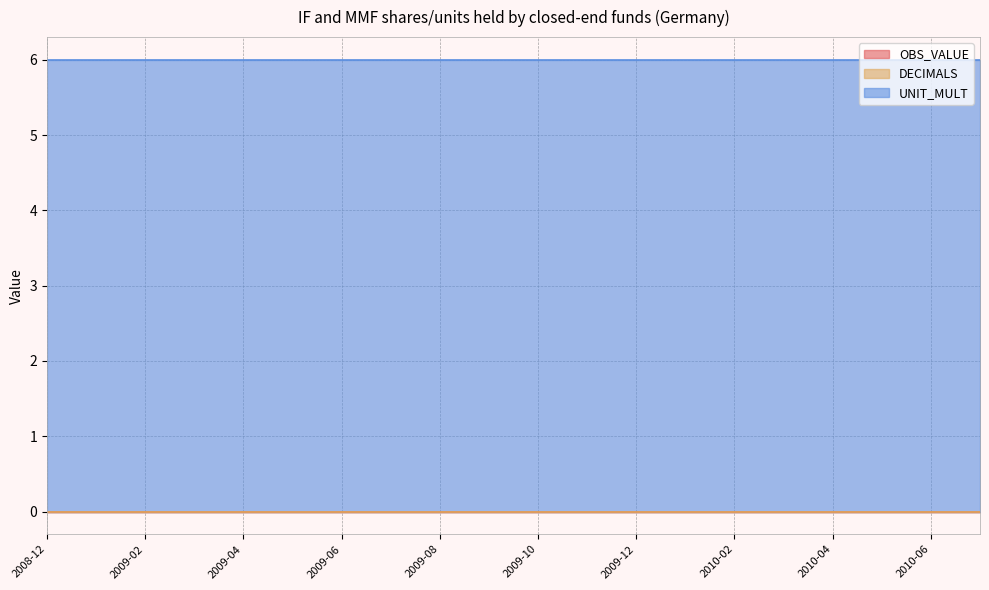

What position from the left is 2010-05?

18